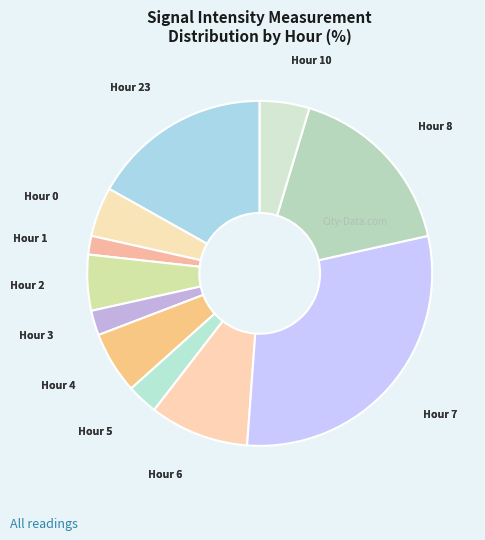

True or false: Hour 23 accounts for 24% of the total.

False